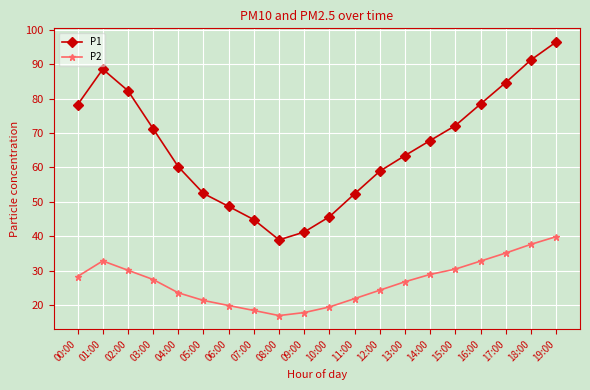

At which category is the sum across all series the highest?

19:00